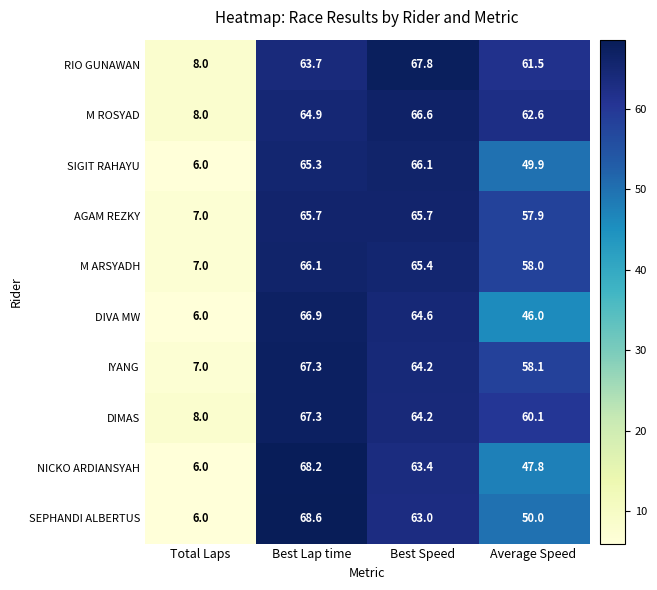

True or false: NICKO ARDIANSYAH has a value of 68.2 at Best Lap time.

True